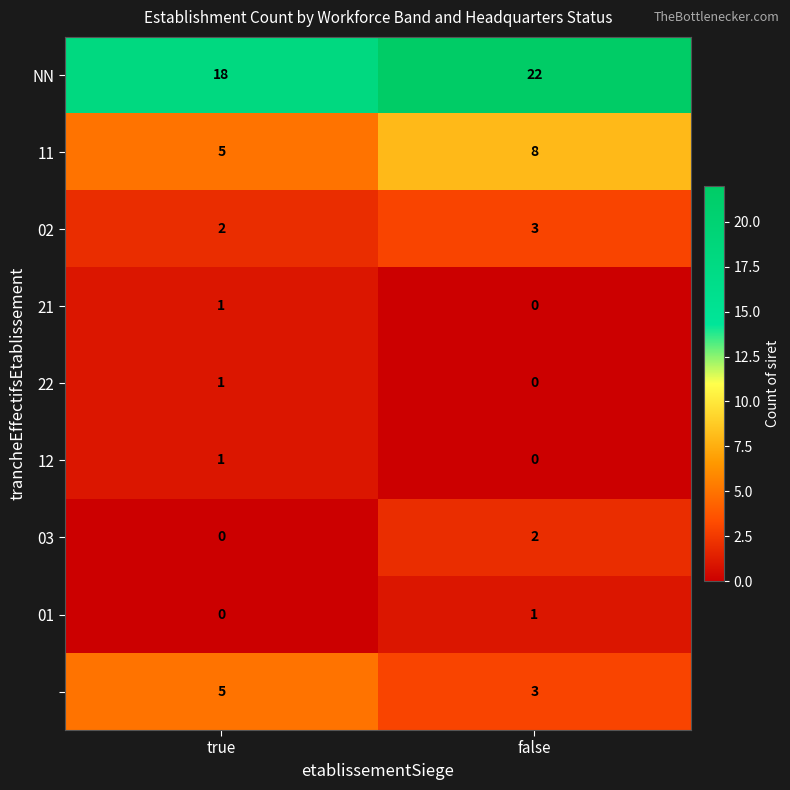

What is the maximum value shown in the chart?

22